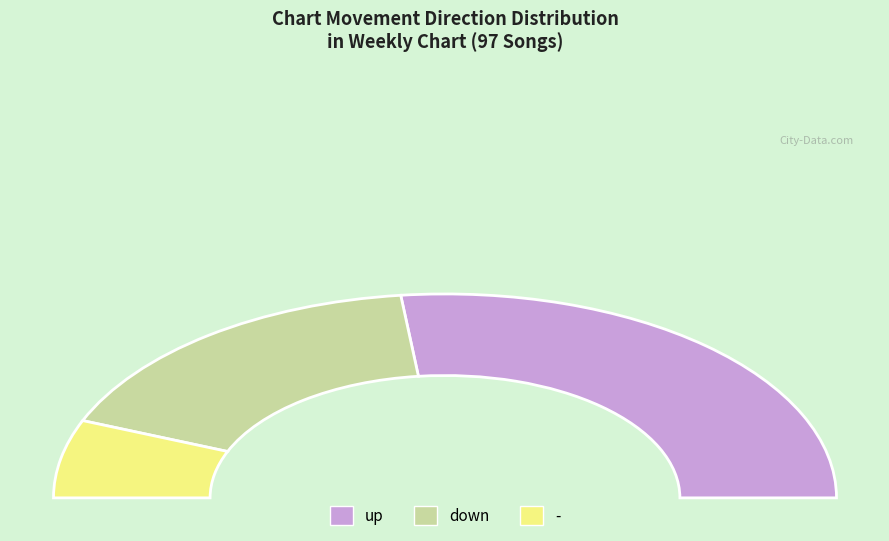

Does any single category account for the majority?

Yes